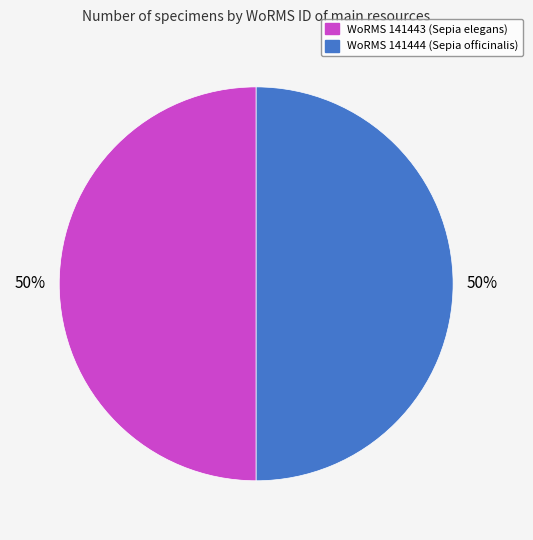

To the nearest percent, what is the average slice percentage?

50%